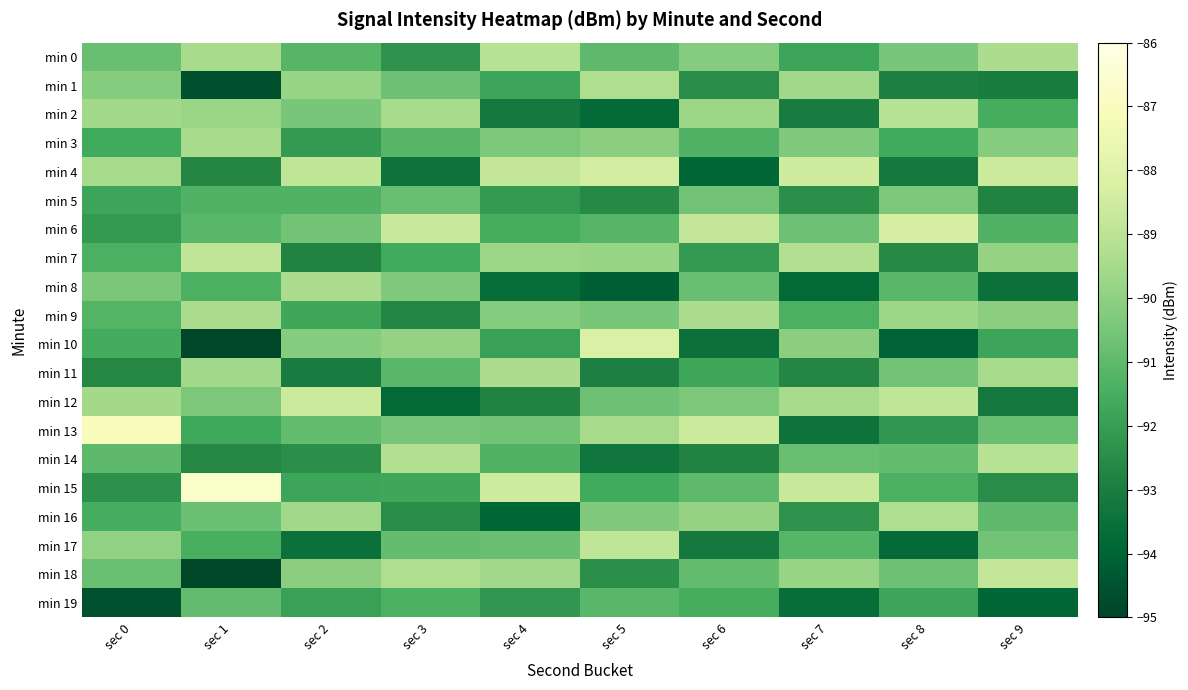

What is the greatest value displayed?

-86.8